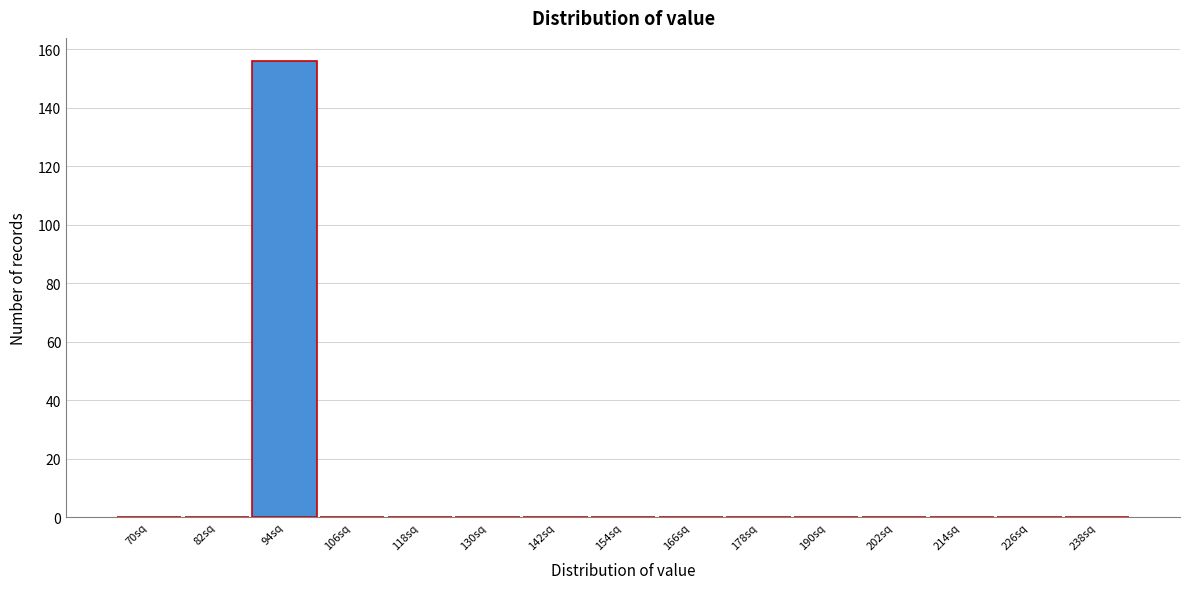

Reading left to right, transcribe all the data shown in this chart.

70sq=0	82sq=0	94sq=156	106sq=0	118sq=0	130sq=0	142sq=0	154sq=0	166sq=0	178sq=0	190sq=0	202sq=0	214sq=0	226sq=0	238sq=0